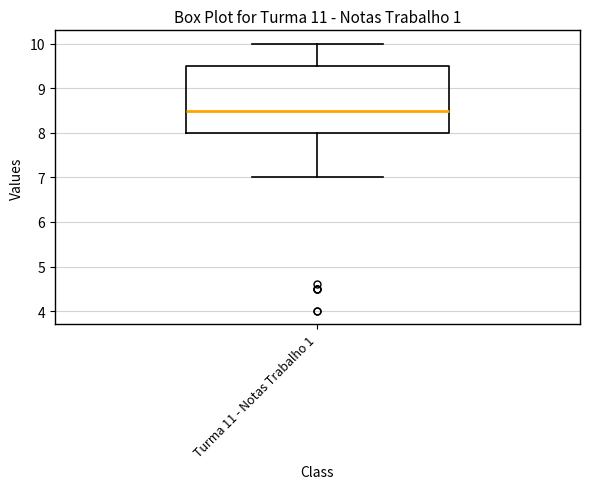

Transcribe this box plot: give where the median line is, the range the box spans, and where the two whiskers end, as read against the y-axis. The values are not printed on the chart, so give them approximately, as read against the axis.

median 8.5, box 8.0 to 9.5, whiskers 7.0 to 10.0